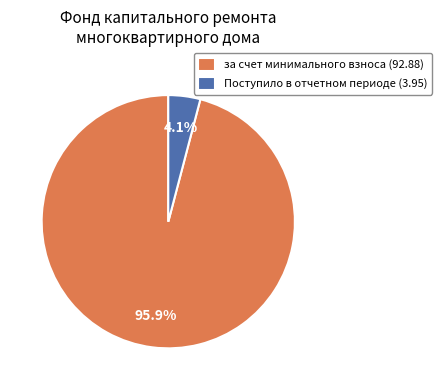

Which category accounts for the majority?

за счет минимального взноса (92.88)